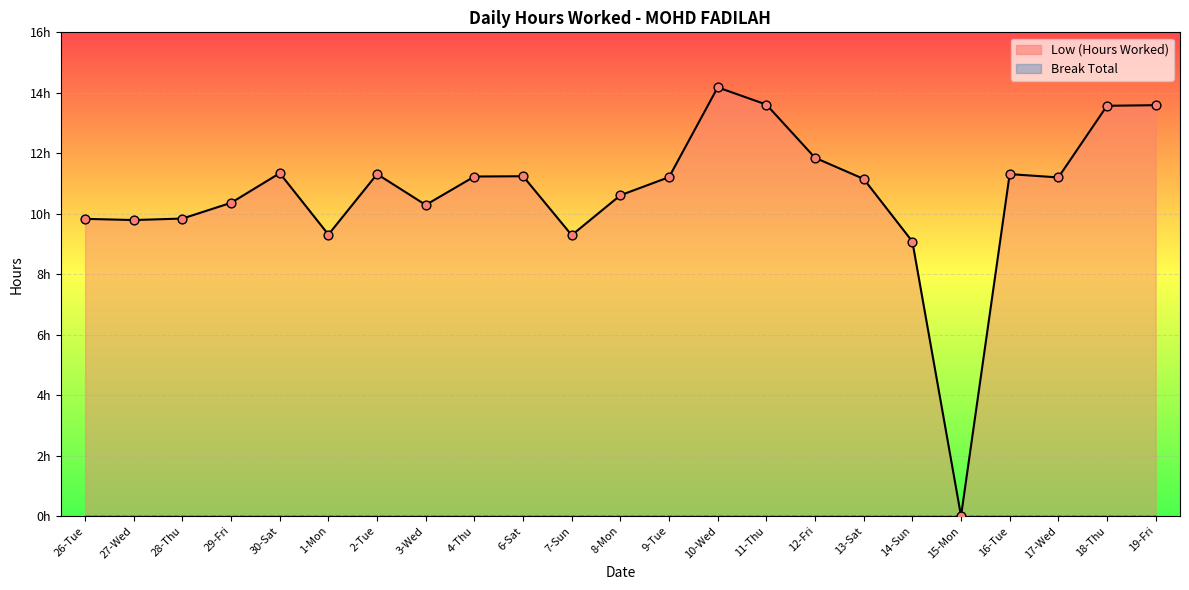

What is the ratio of the value at 18-Thu to the value at 6-Sat?

1.2